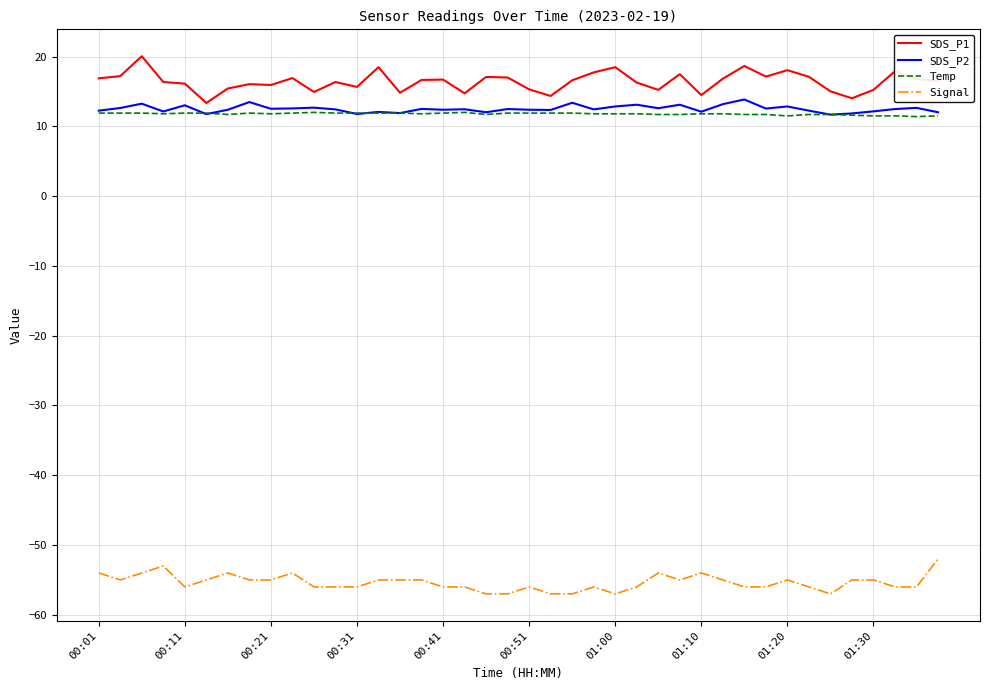

Which series has the largest total across all categories?

SDS_P1